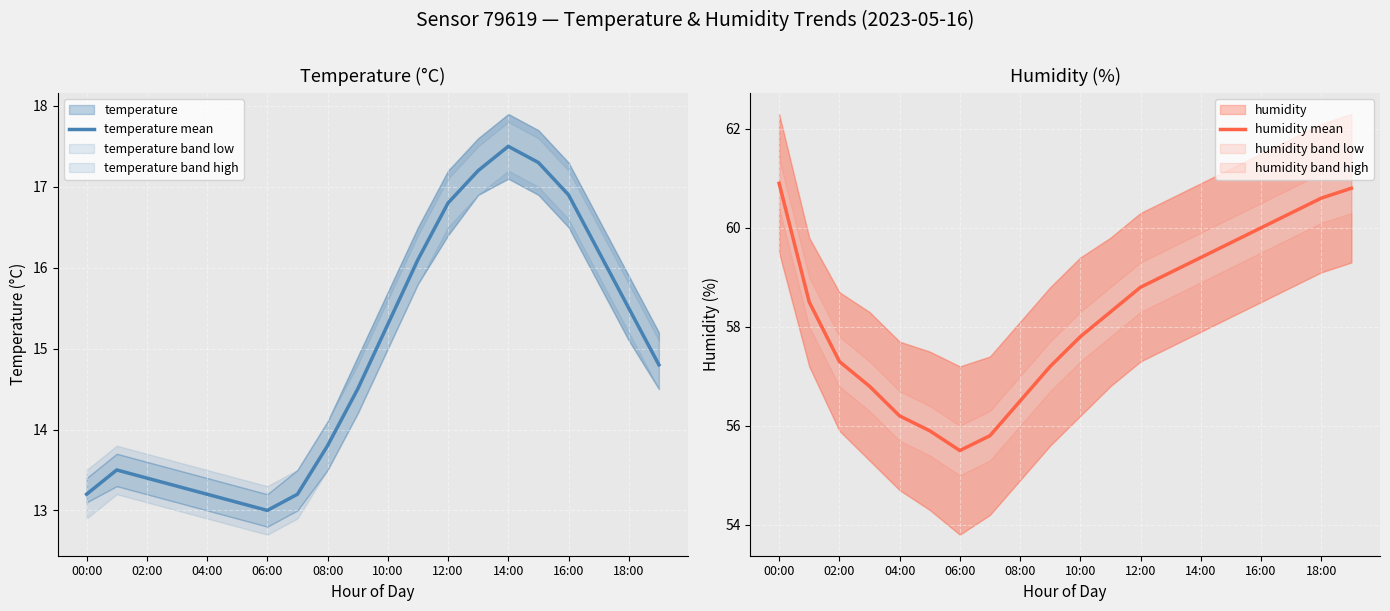

Is it true that temperature mean equals 27.5 at 18:00?

False